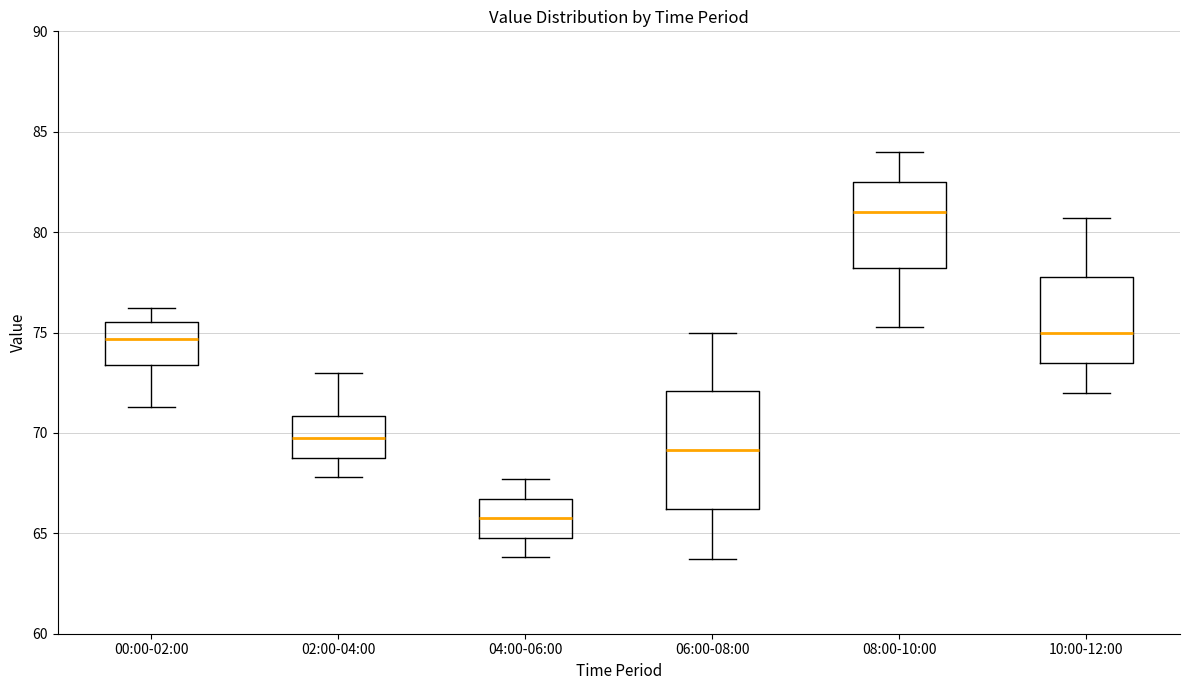

Where does the upper whisker of the box for 00:00-02:00 end on the y-axis? The values are not printed on the chart, so give them approximately, as read against the axis.

76.0